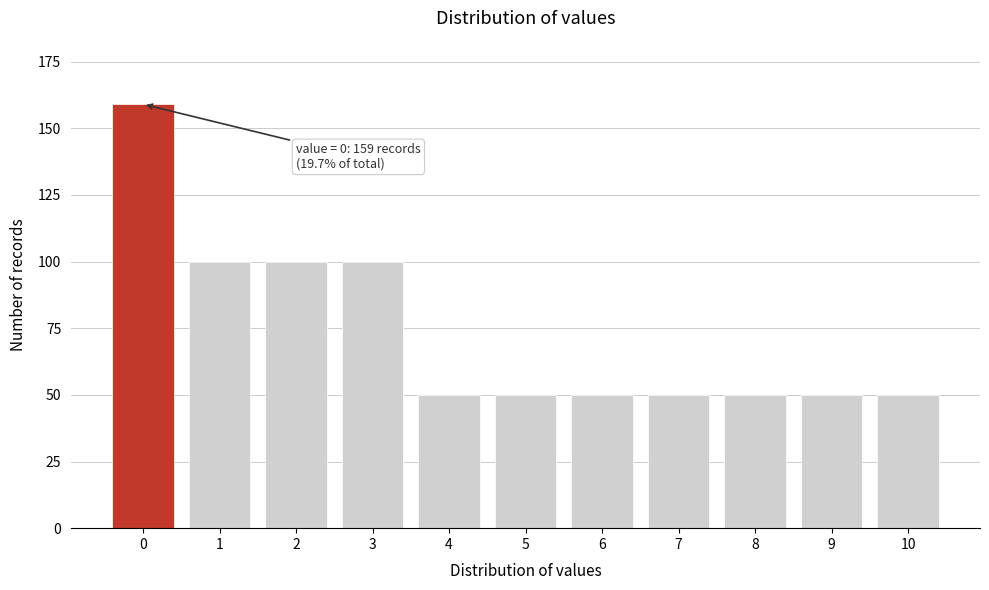

Reading left to right, list all the values displayed in this chart.

0=159	1=100	2=100	3=100	4=50	5=50	6=50	7=50	8=50	9=50	10=50